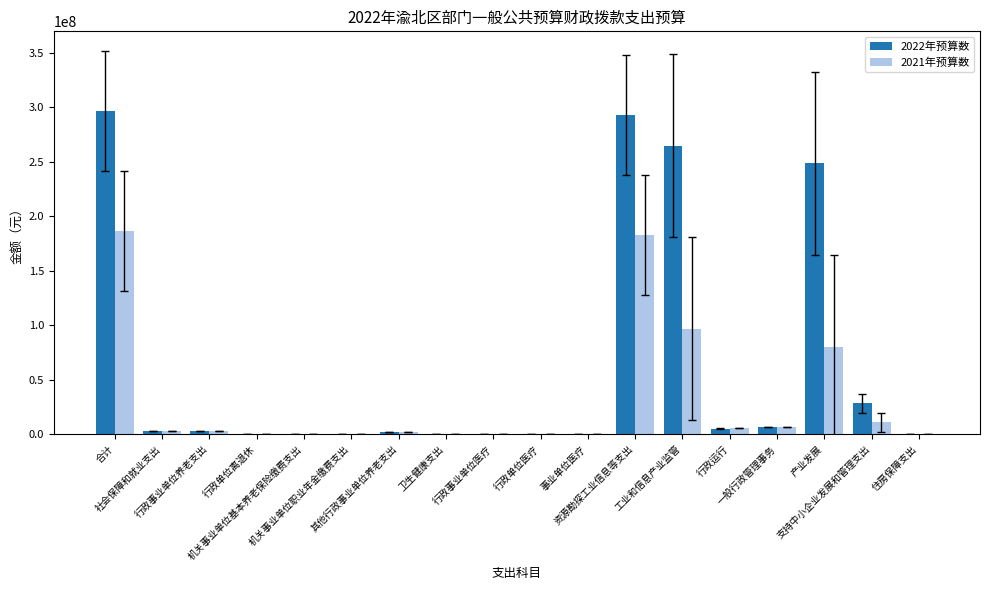

What is the sum of all 2022年预算数 values?

1153841128.2